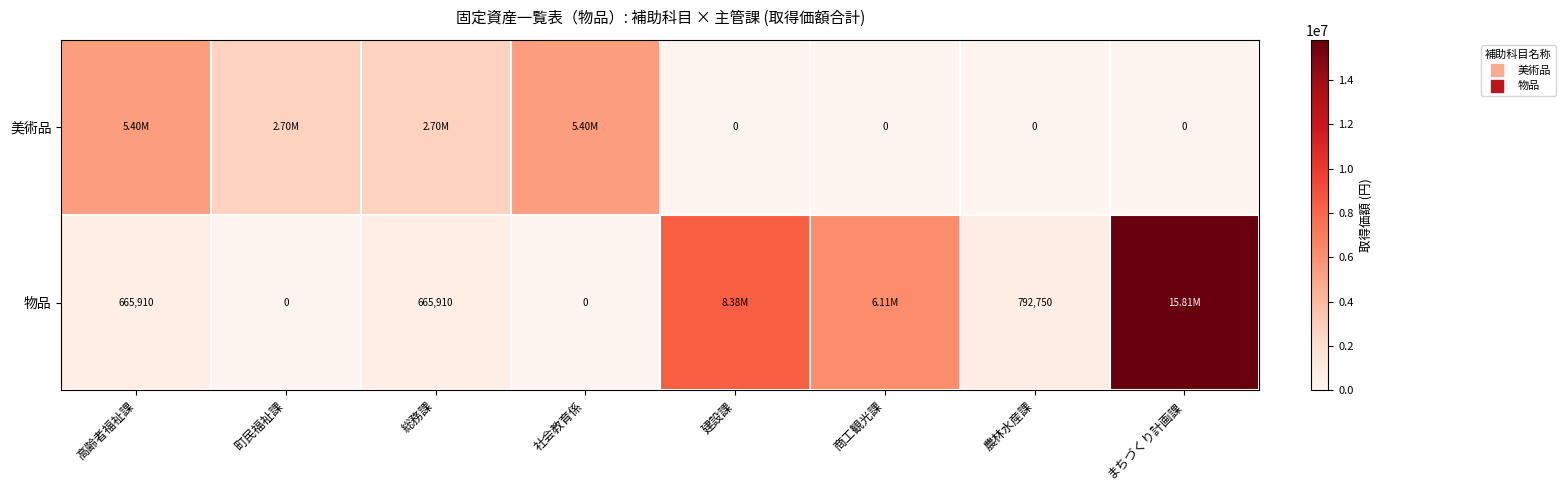

Rank the categories by 物品 value from highest to lowest.

まちづくり計画課, 建設課, 商工観光課, 農林水産課, 高齢者福祉課, 総務課, 町民福祉課, 社会教育係